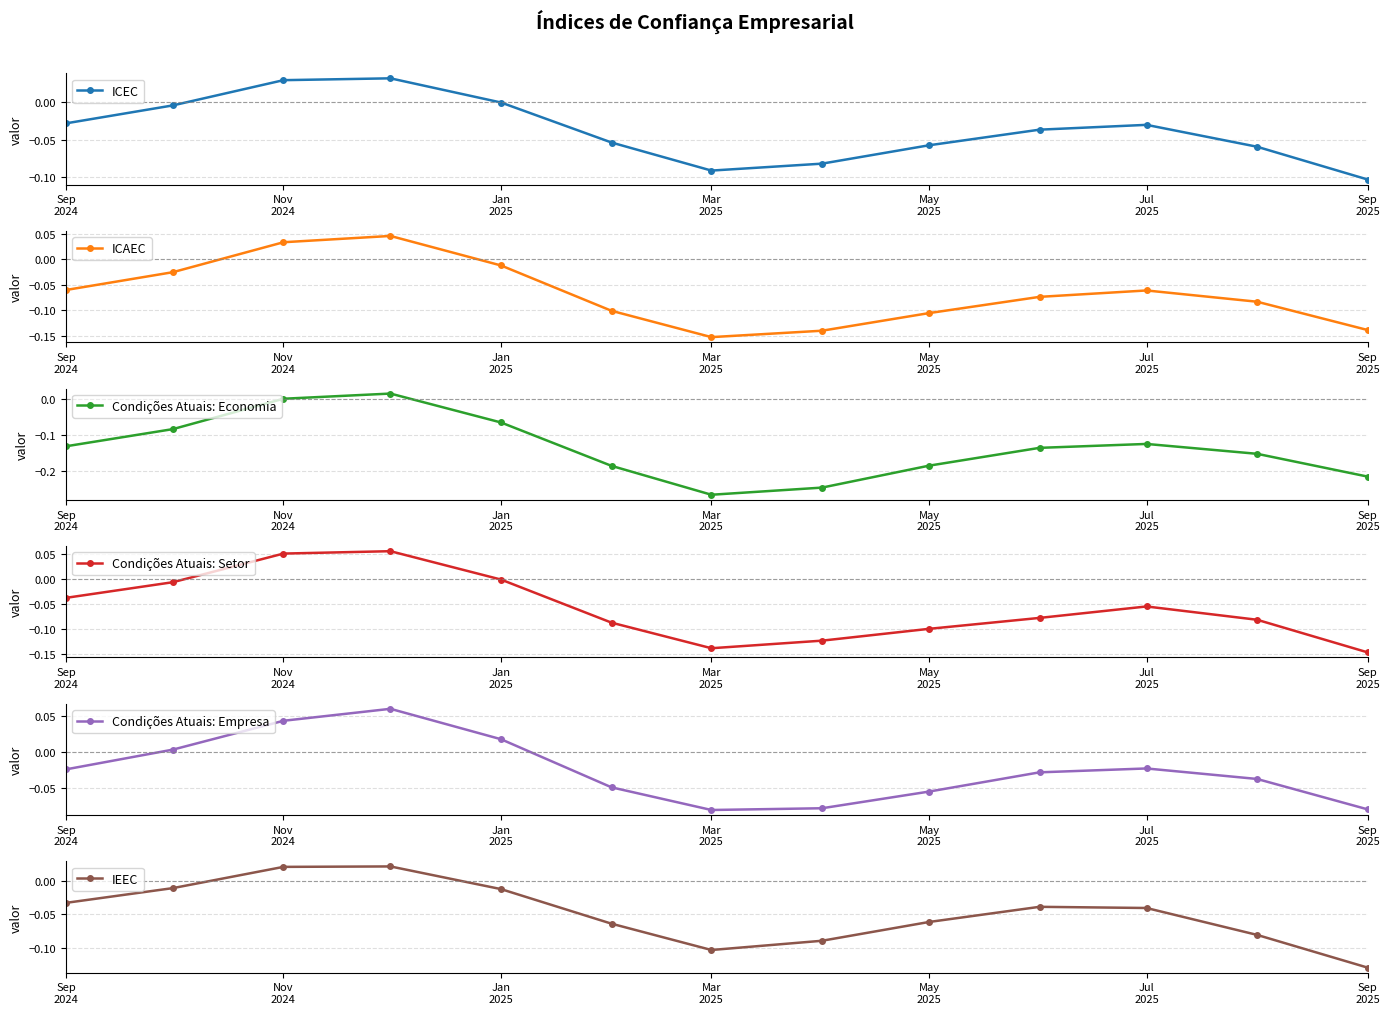

What is the highest value of the Condições Atuais: Empresa series?

0.1